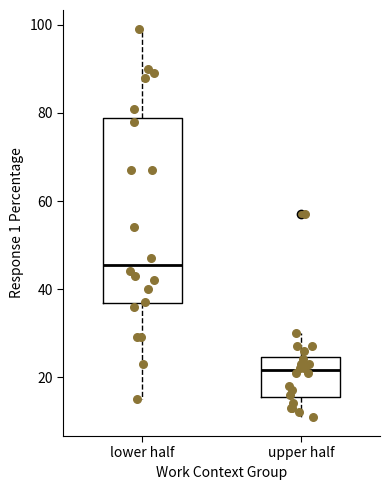

Reading left to right, read every box against the y-axis: the position of its median line, the range the box covers, and the ends of its whiskers. The values are not printed on the chart, so give them approximately, as read against the axis.

lower half: median 46, box 36 to 78, whiskers 16 to 100
upper half: median 22, box 16 to 24, whiskers 12 to 30